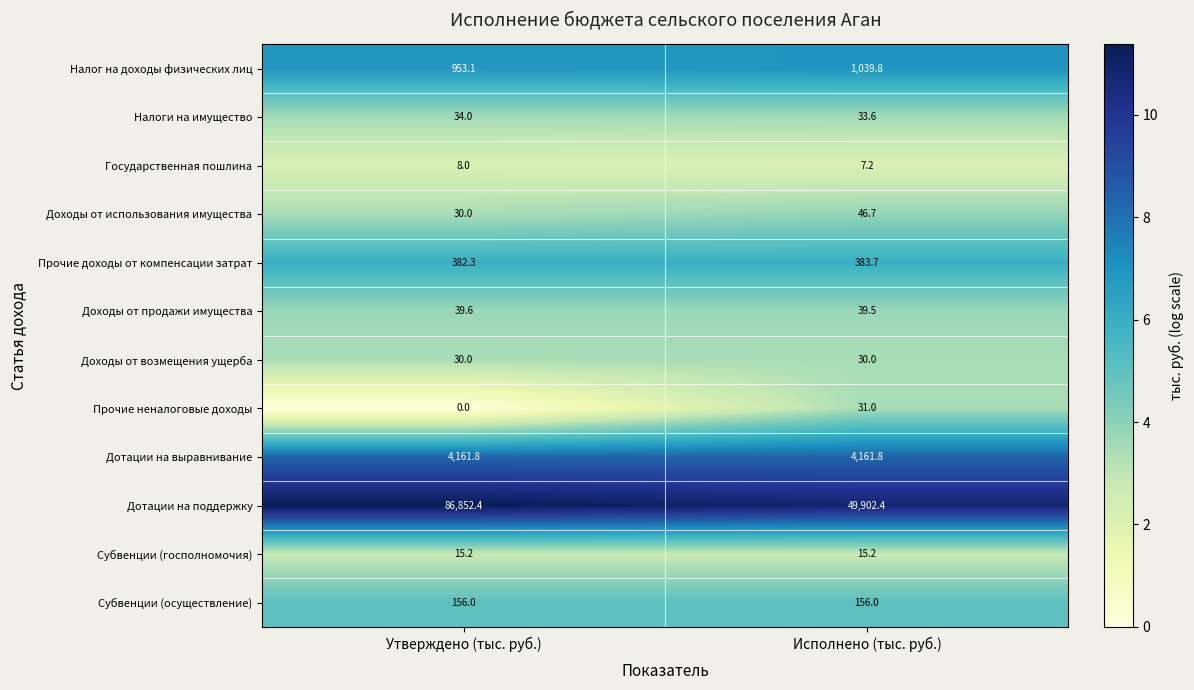

What is the highest value of the Налоги на имущество series?

34.0